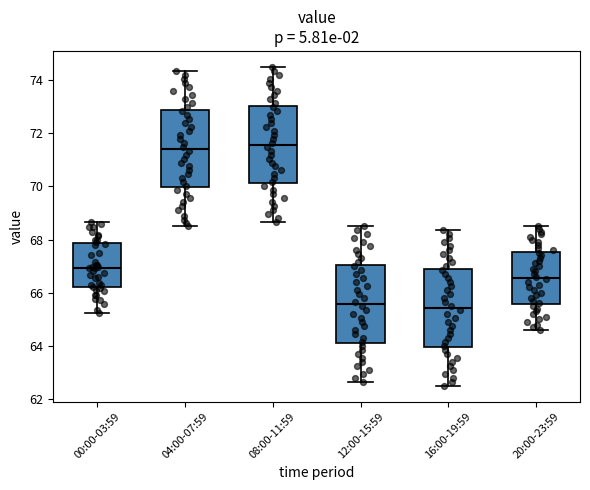

Reading left to right, read every box against the y-axis: the position of its median line, the range the box covers, and the ends of its whiskers. The values are not printed on the chart, so give them approximately, as read against the axis.

00:00-03:59: median 67.0, box 66.2 to 67.8, whiskers 65.2 to 68.6
04:00-07:59: median 71.4, box 70.0 to 72.8, whiskers 68.6 to 74.4
08:00-11:59: median 71.6, box 70.2 to 73.0, whiskers 68.6 to 74.6
12:00-15:59: median 65.6, box 64.2 to 67.0, whiskers 62.6 to 68.6
16:00-19:59: median 65.4, box 64.0 to 66.8, whiskers 62.6 to 68.4
20:00-23:59: median 66.6, box 65.6 to 67.6, whiskers 64.6 to 68.6